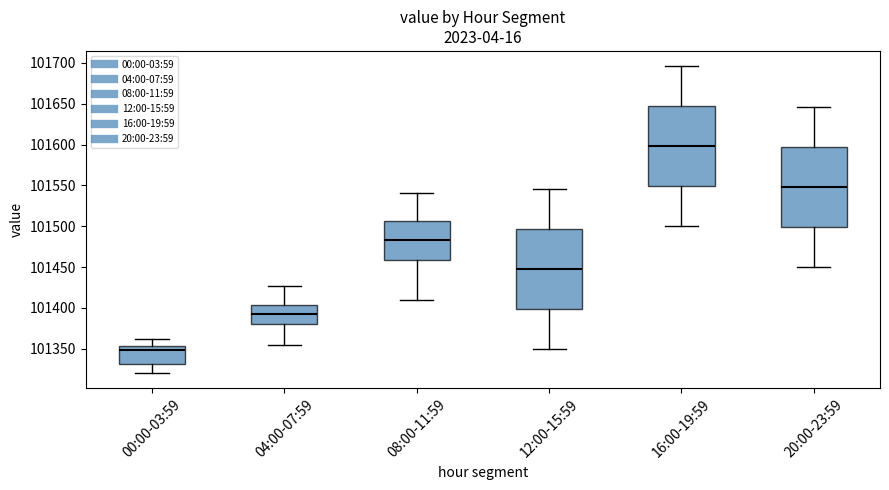

Where is the upper edge of the box for 08:00-11:59 on the y-axis? The values are not printed on the chart, so give them approximately, as read against the axis.

101505